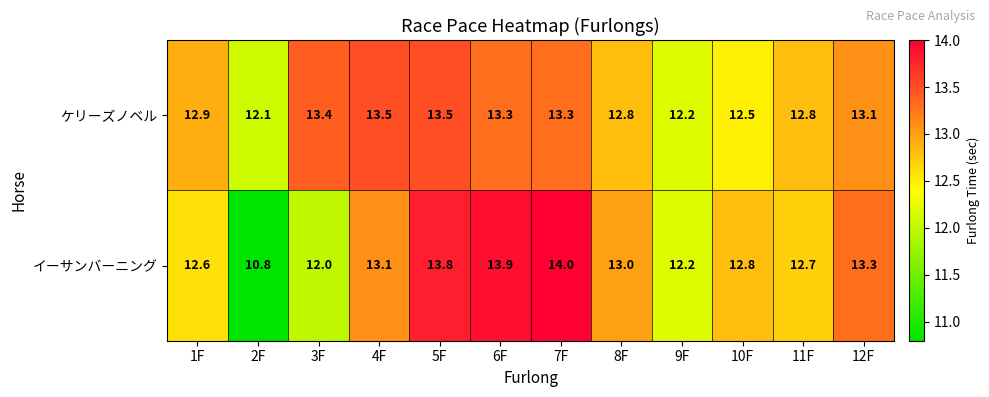

Rank the series by their maximum value, from lowest to highest.

ケリーズノベル, イーサンバーニング